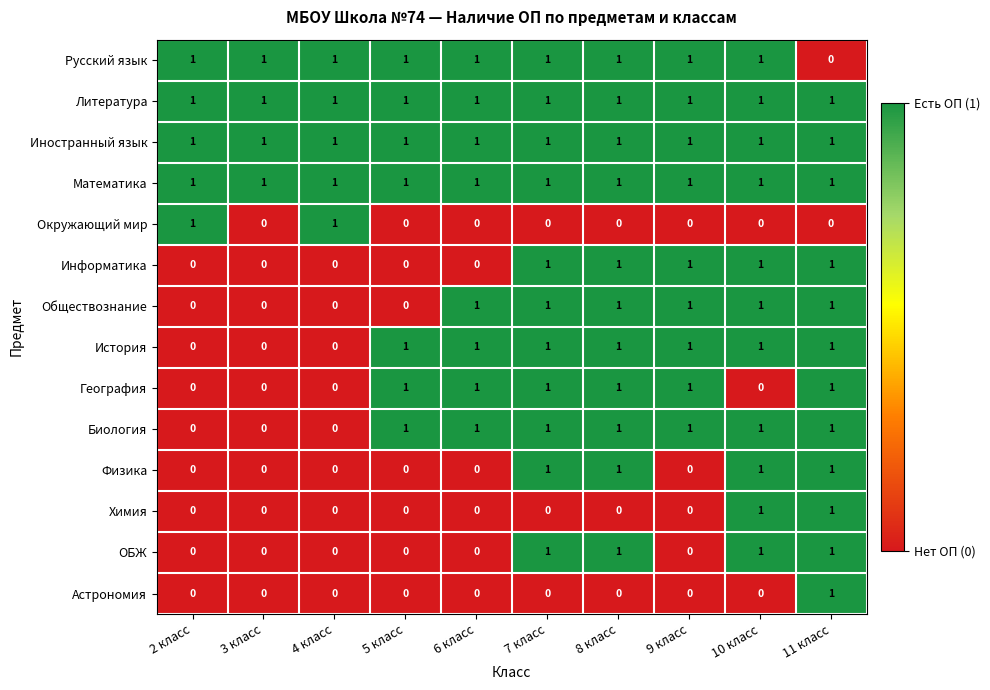

How many География values are between 0 and 1?

10